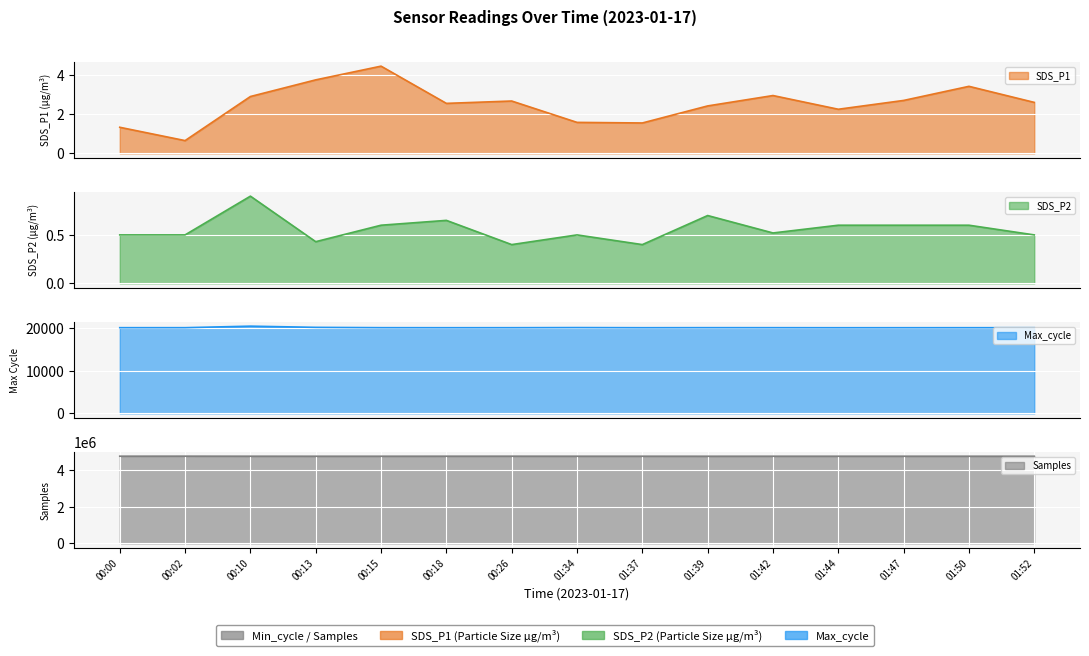

How many data points does each series have?

15